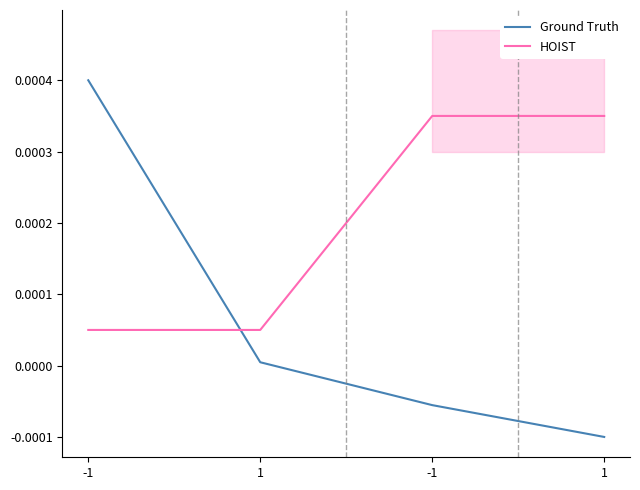

Does the chart have visible grid lines?

No